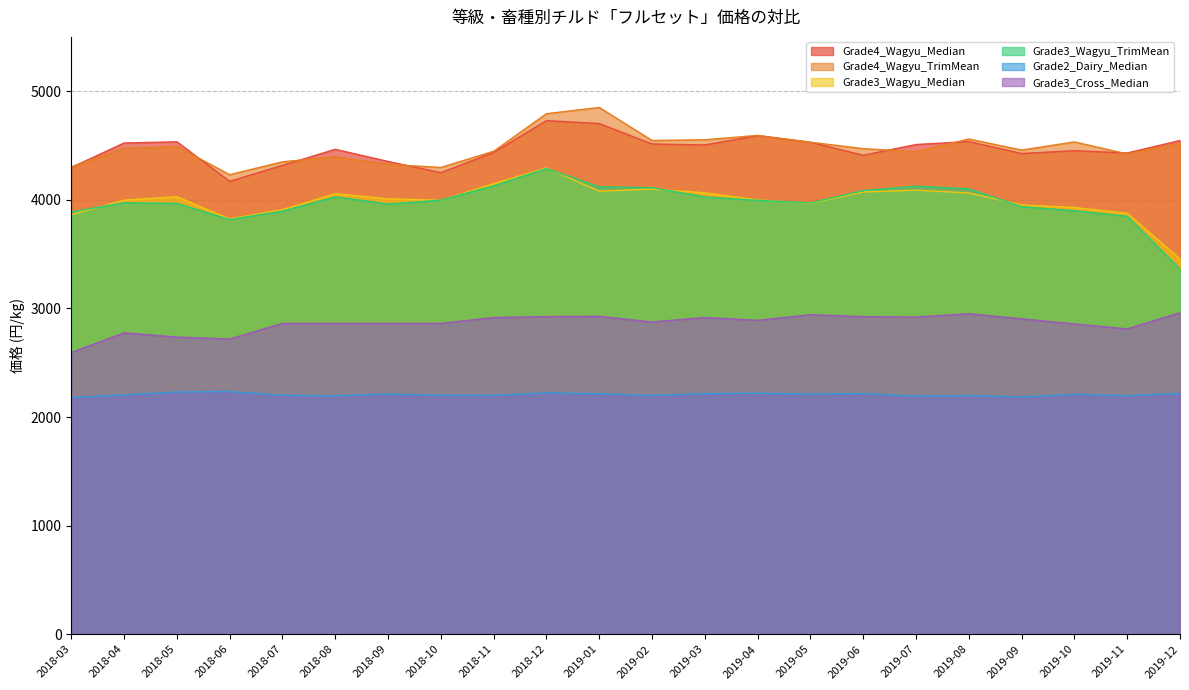

At which label does Grade3_Wagyu_TrimMean reach its peak?

2018-12